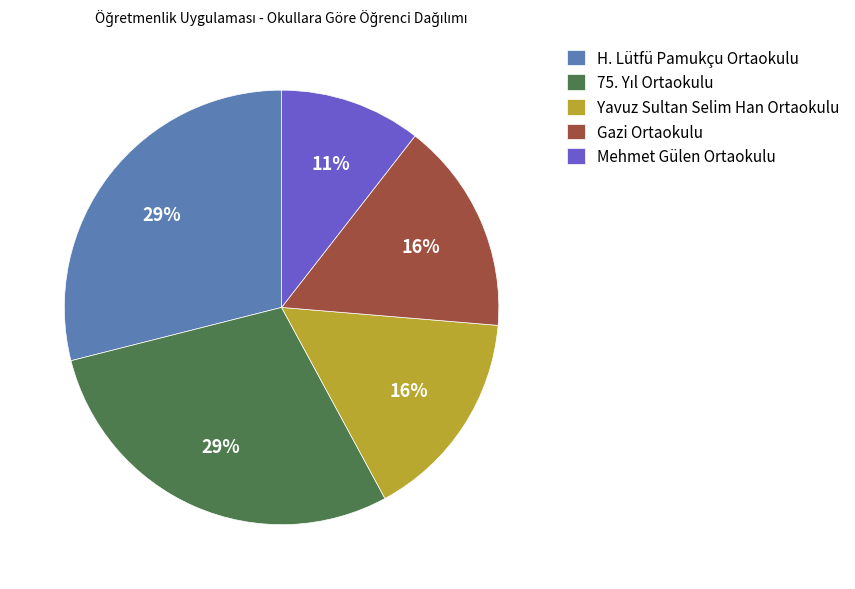

Combined, do H. Lütfü Pamukçu Ortaokulu and Yavuz Sultan Selim Han Ortaokulu account for over 50%?

No